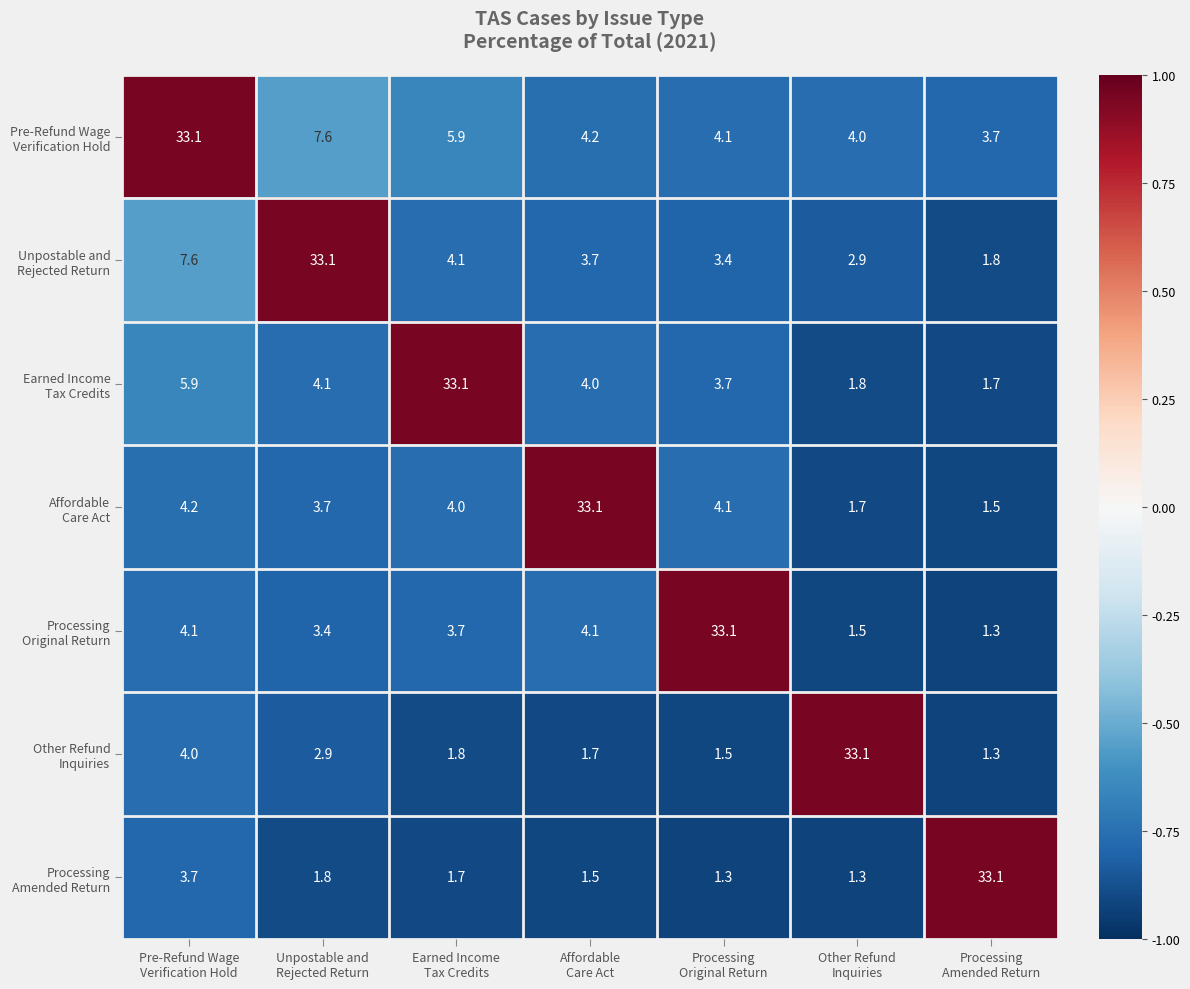

What is the maximum value shown in the chart?

33.1